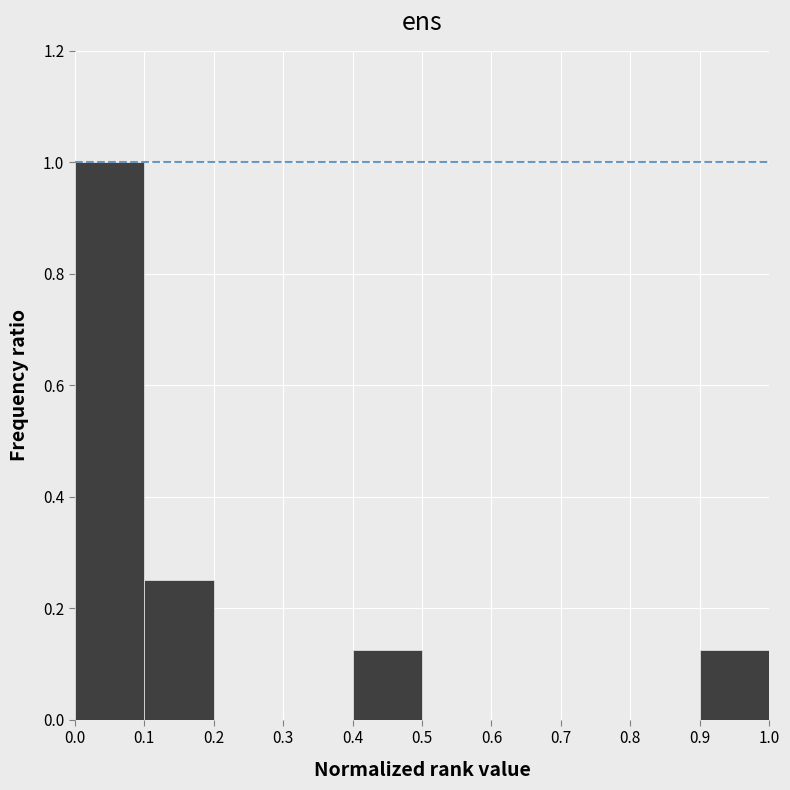

Which range on the x-axis has the tallest bar?

0.0 to 0.1